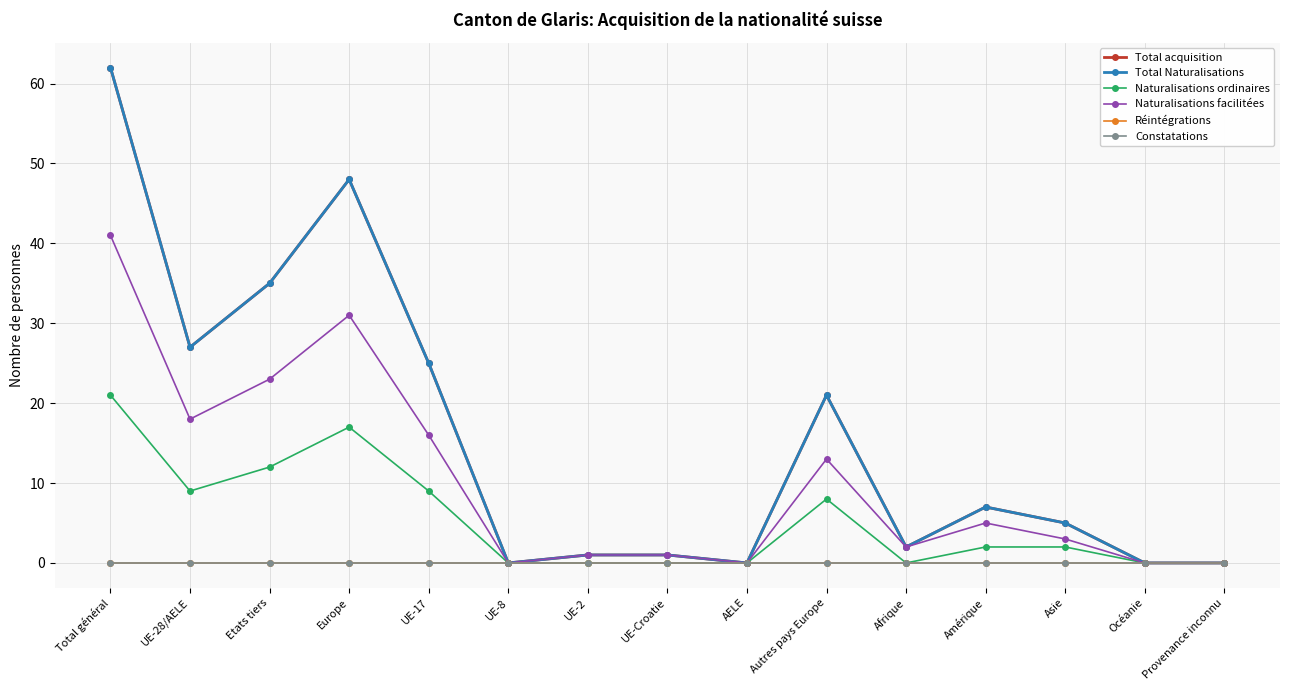

Does the chart have visible grid lines?

Yes